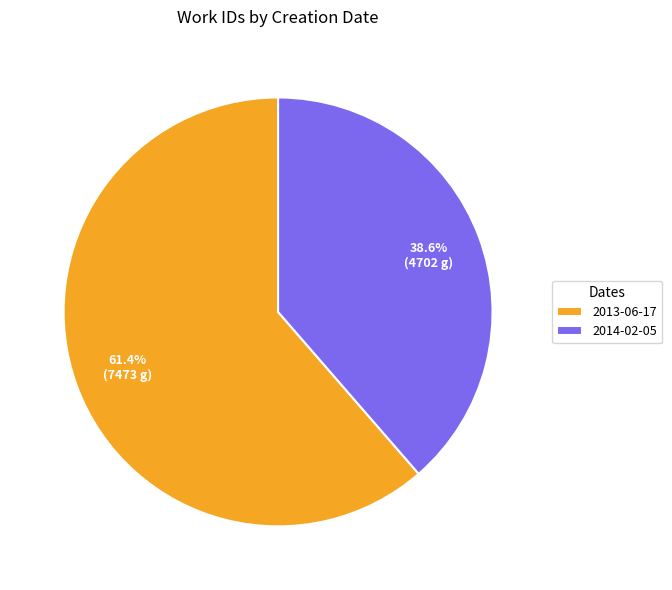

To the nearest percent, what portion does 2014-02-05 represent?

39%